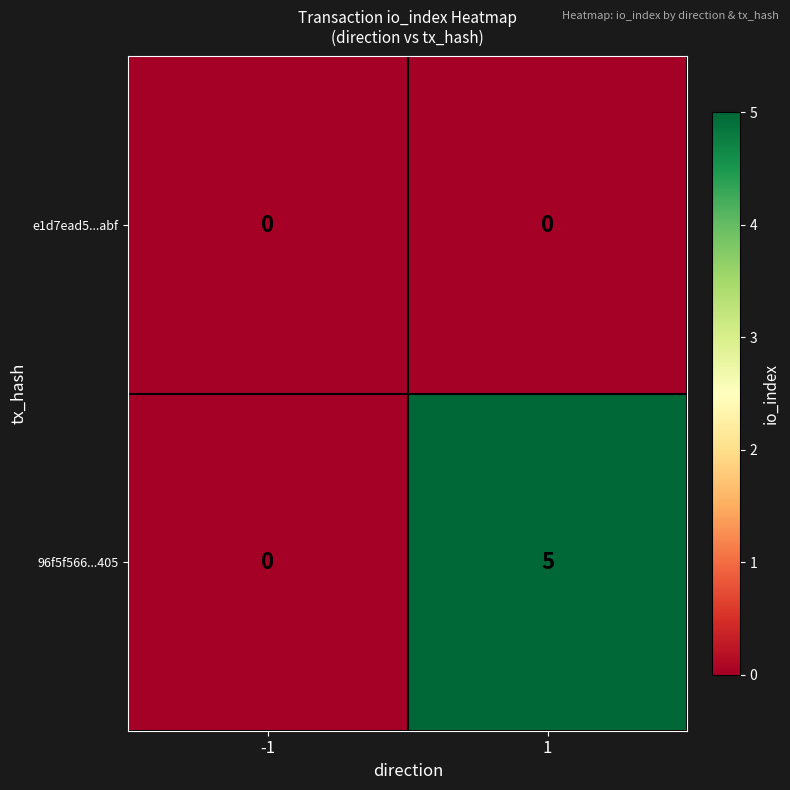

True or false: 96f5f566...405 has a value of 0 at -1.

True